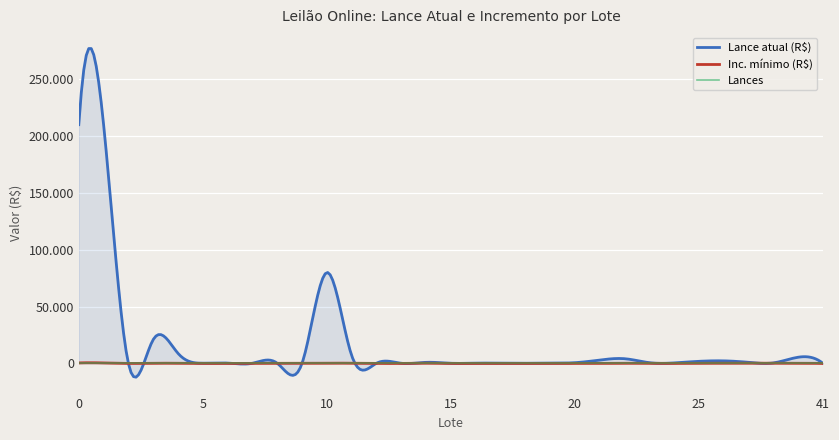

How many values in the Inc. mínimo (R$) series exceed 50?

13